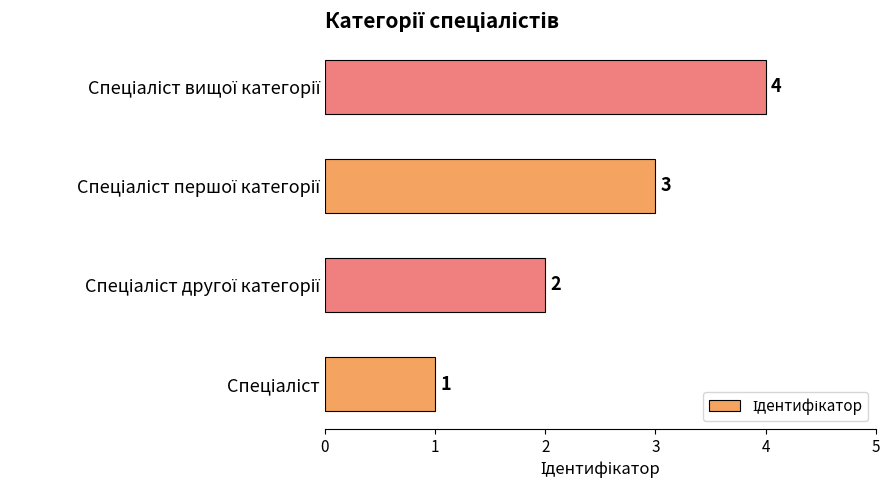

What is the maximum value shown in the chart?

4